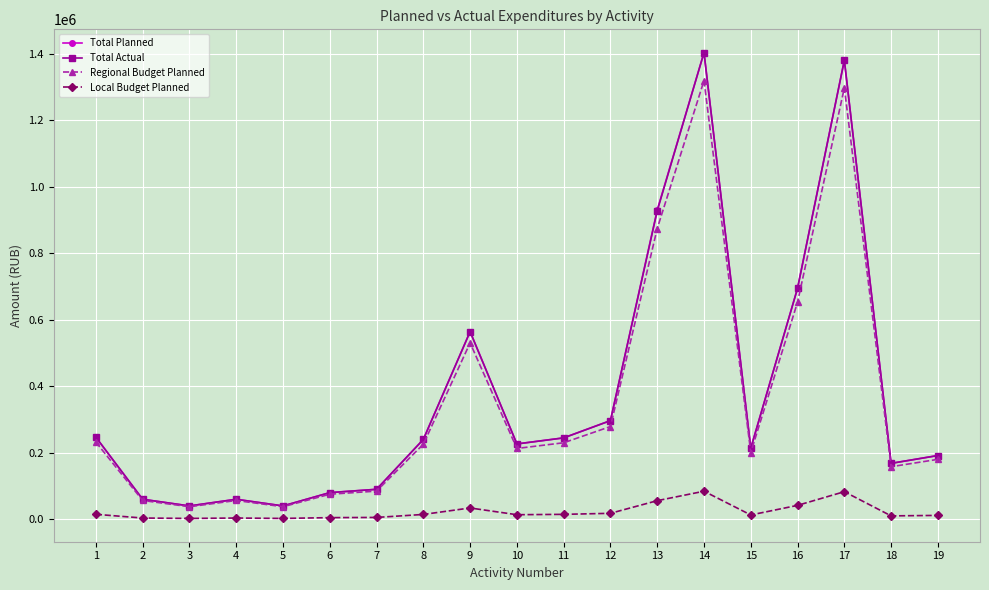

Does the chart display data point markers on the line(s)?

Yes